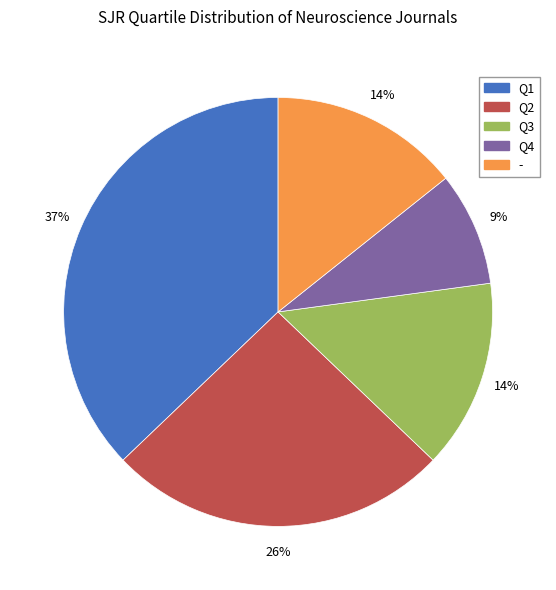

Which slice is the smallest?

Q4